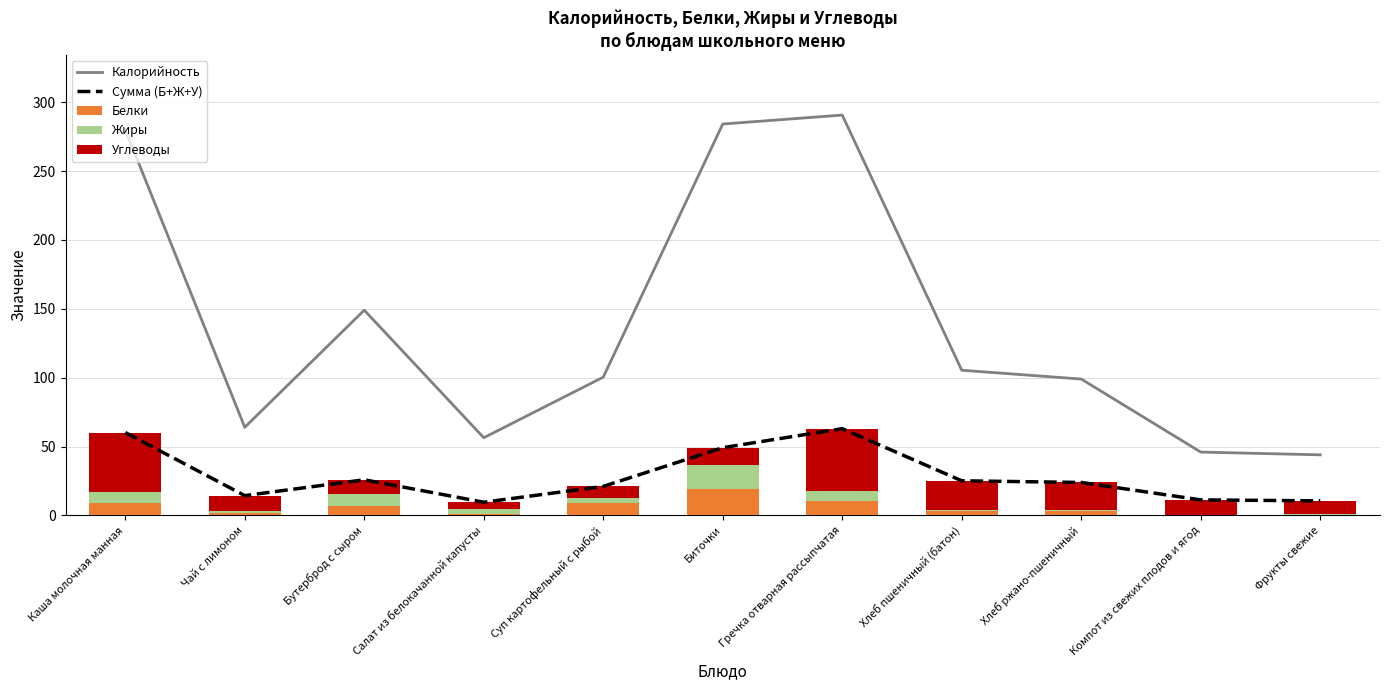

How many categories are shown in the chart?

11